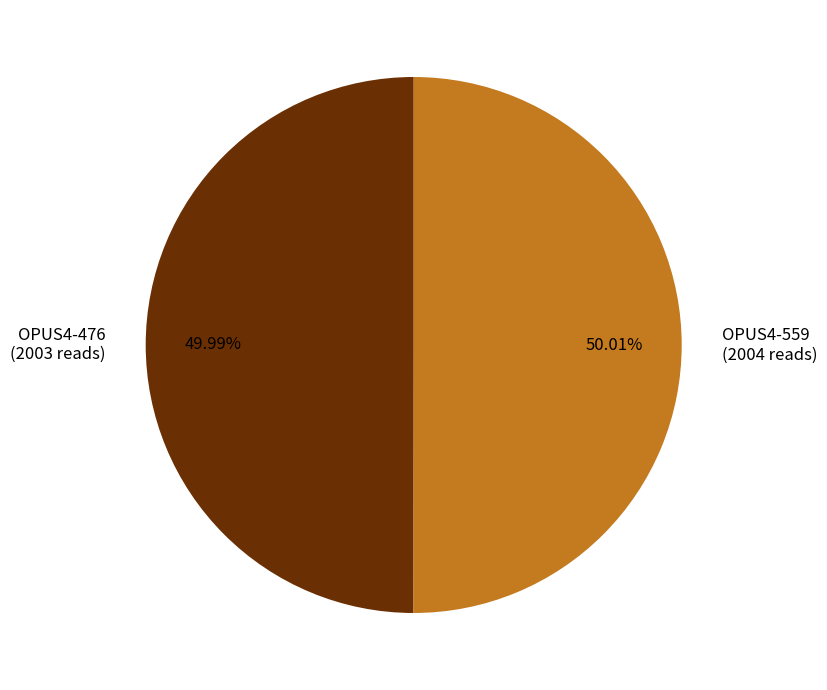

Is the sum of OPUS4-476 and OPUS4-559 greater than half?

Yes